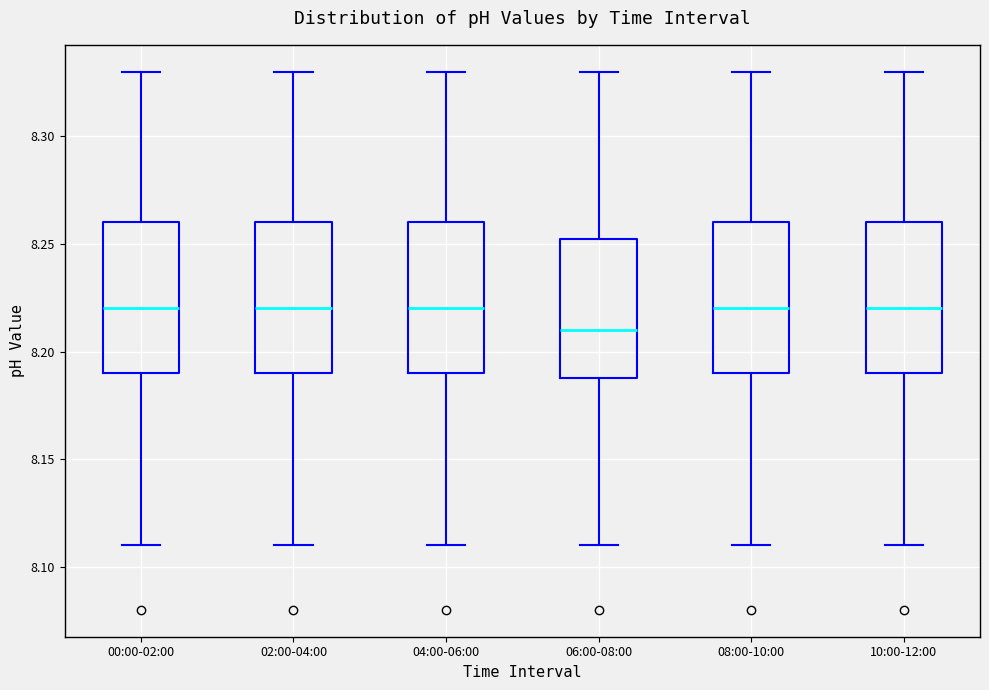

Where does the upper whisker of the box for 00:00-02:00 end on the y-axis? The values are not printed on the chart, so give them approximately, as read against the axis.

8.330